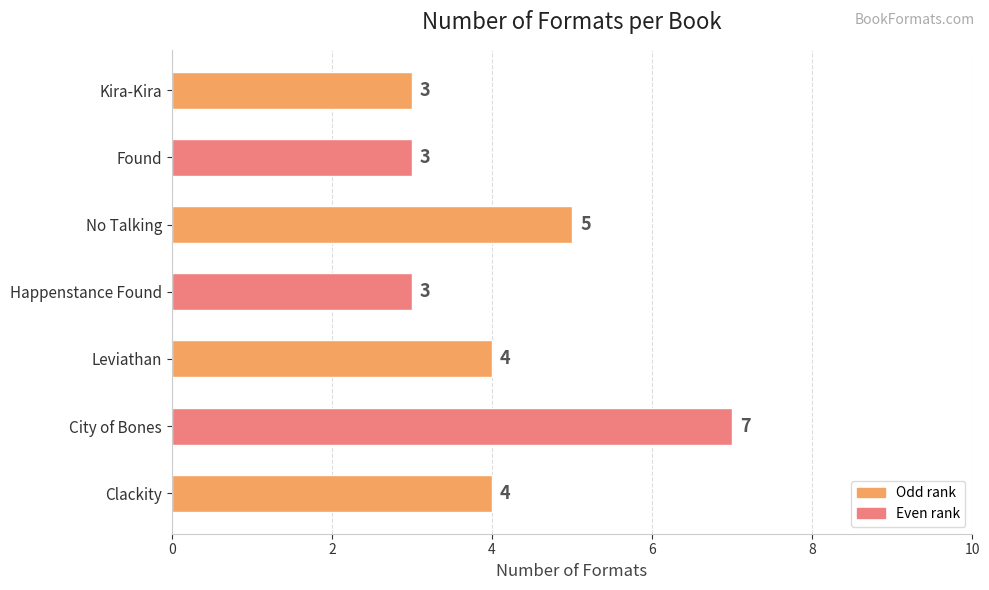

Reading bottom to top, list all the values displayed in this chart.

4	7	4	3	5	3	3